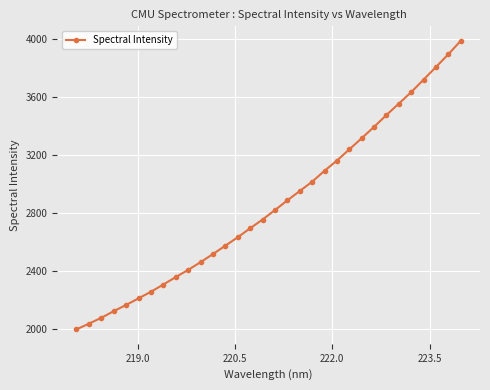

What is the maximum value shown in the chart?

3989.2